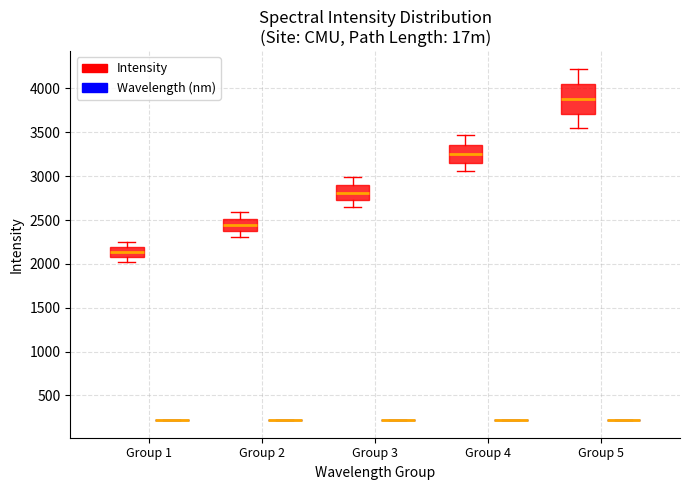

Comparing the boxes themselves (not the whiskers), which one is the tallest?

Group 5 (Intensity)